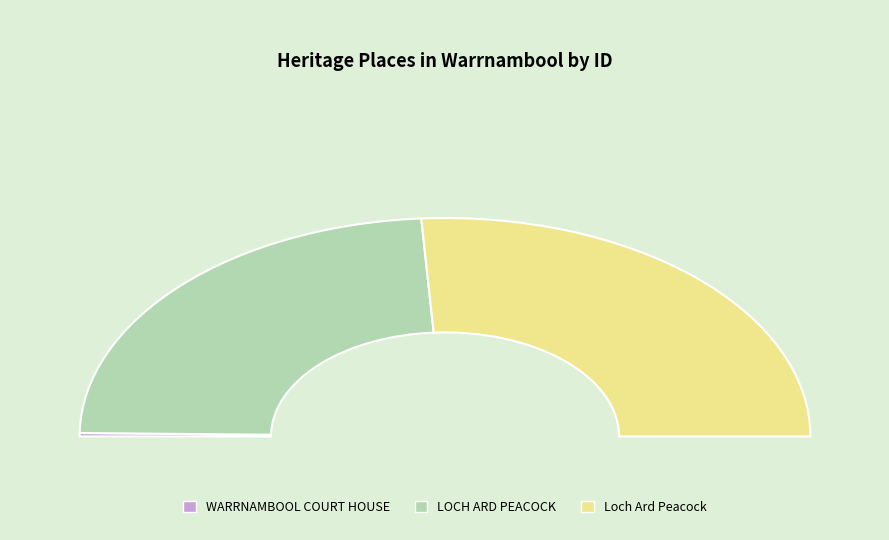

Rank the categories by value from lowest to highest.

WARRNAMBOOL COURT HOUSE, LOCH ARD PEACOCK, Loch Ard Peacock